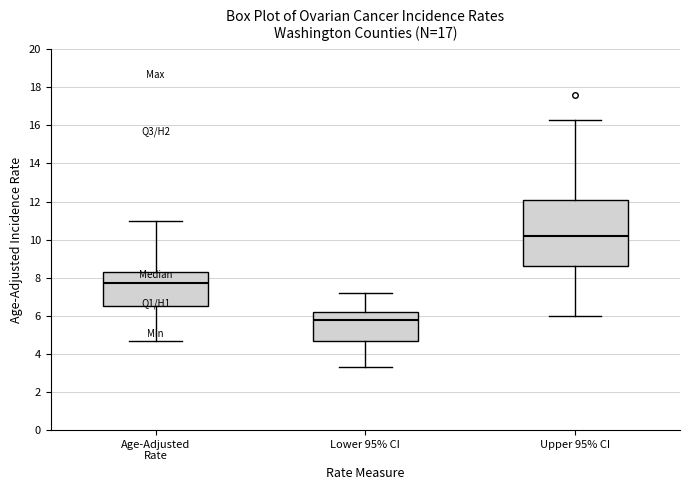

Comparing the boxes themselves (not the whiskers), which one is the tallest?

Upper 95% CI